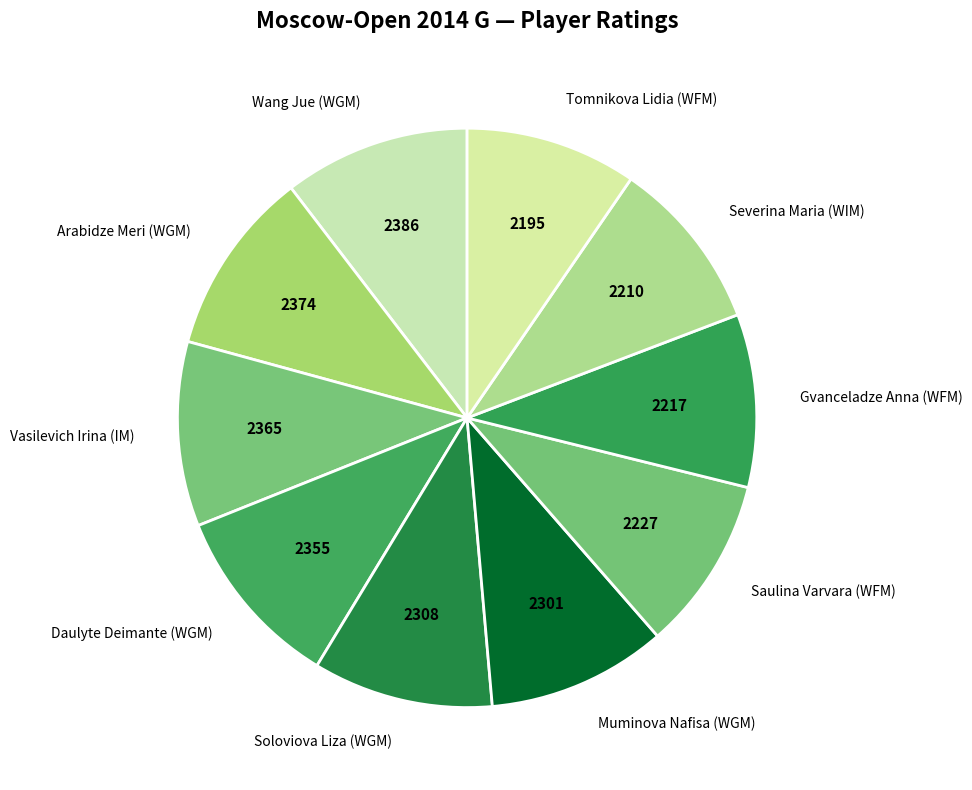

The Severina Maria (WIM) slice represents 10% of the pie. True or false?

True